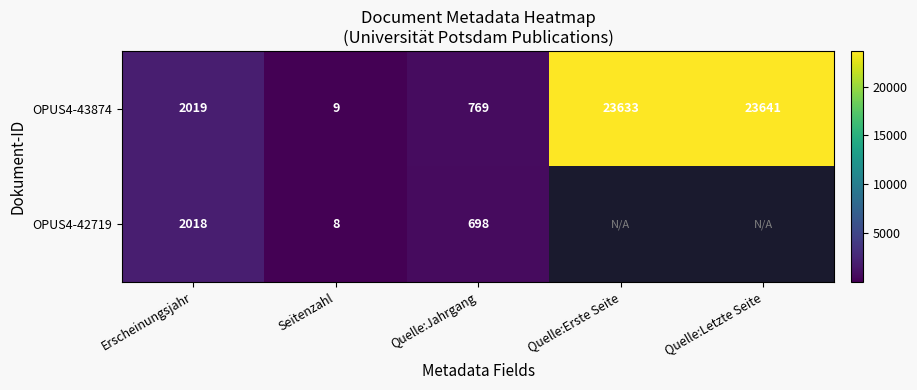

How many categories are shown in the chart?

5